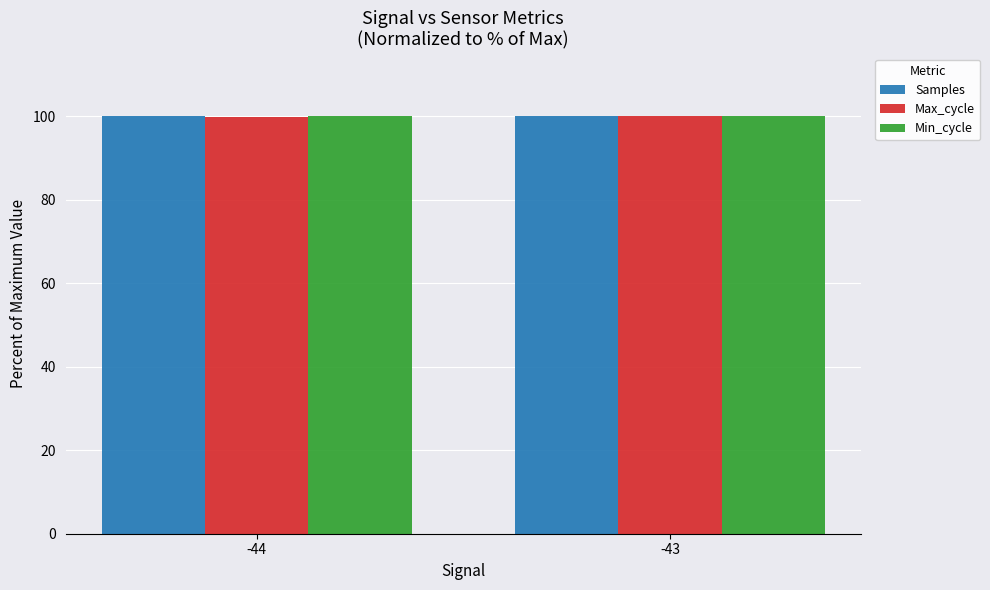

True or false: Min_cycle has a value of 158.8 at -43.

False